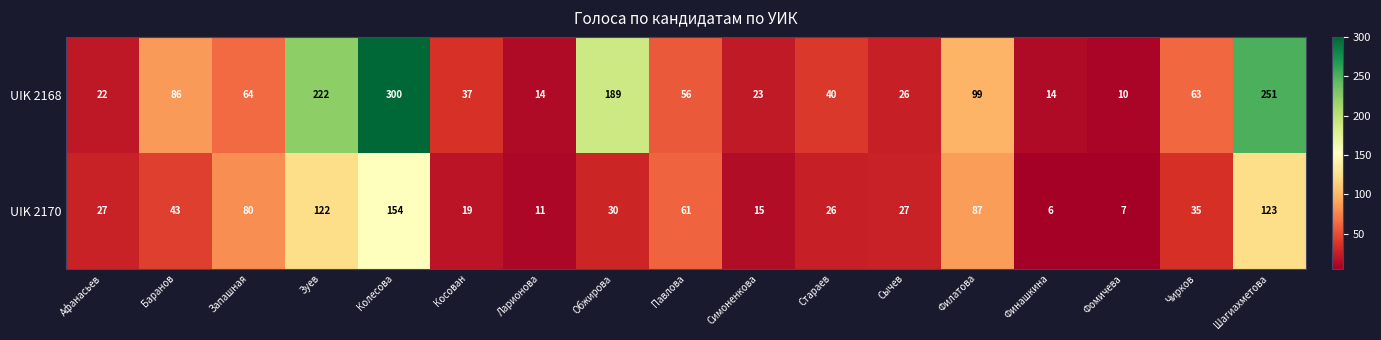

At which category does the chart reach its peak across all series?

Колесова